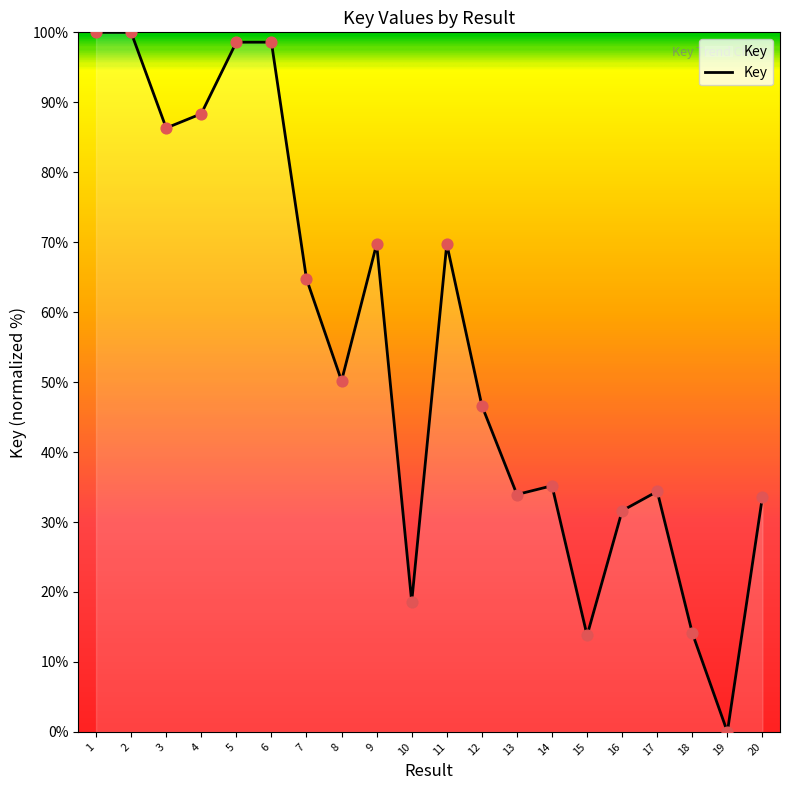

What is the ratio of the value at 16 to the value at 11?

0.5